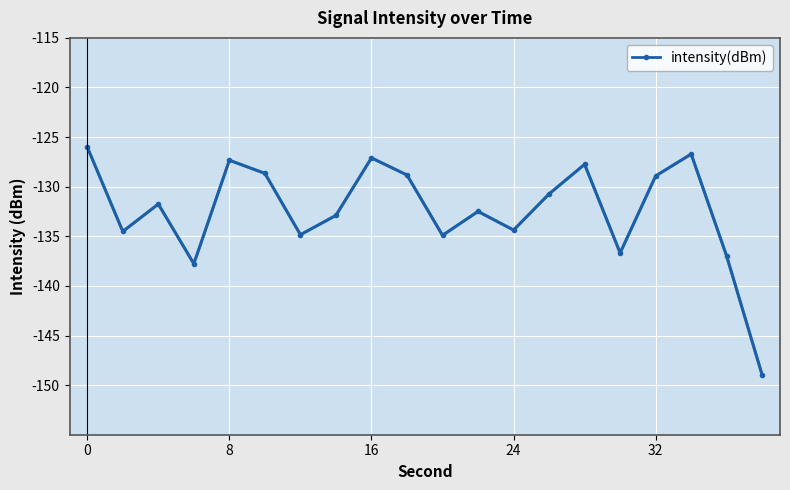

How many interior local valleys does the intensity(dBm) series have?

6